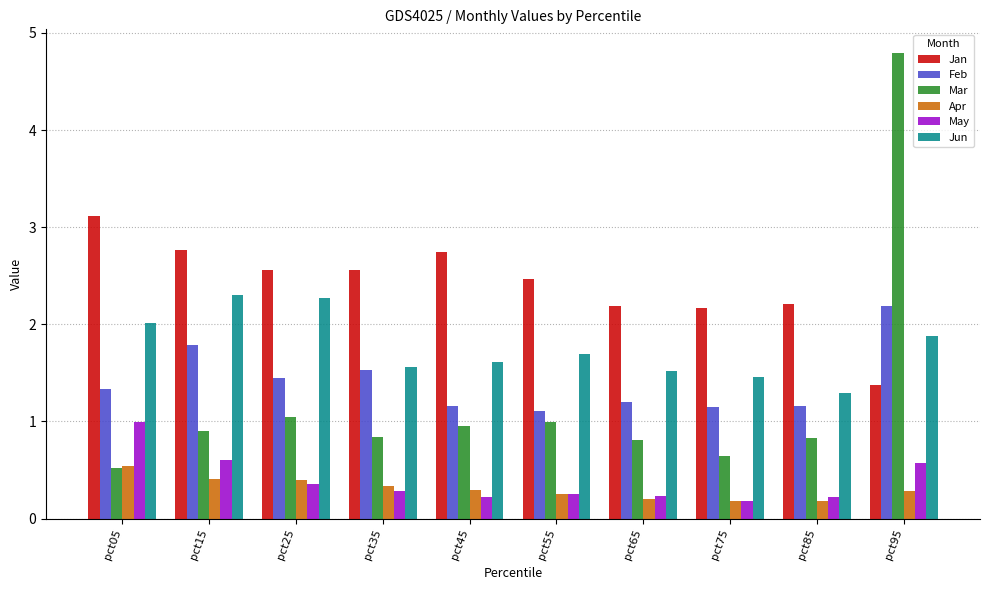

Is the value of Apr at pct45 greater than the value of Jan at pct15?

No